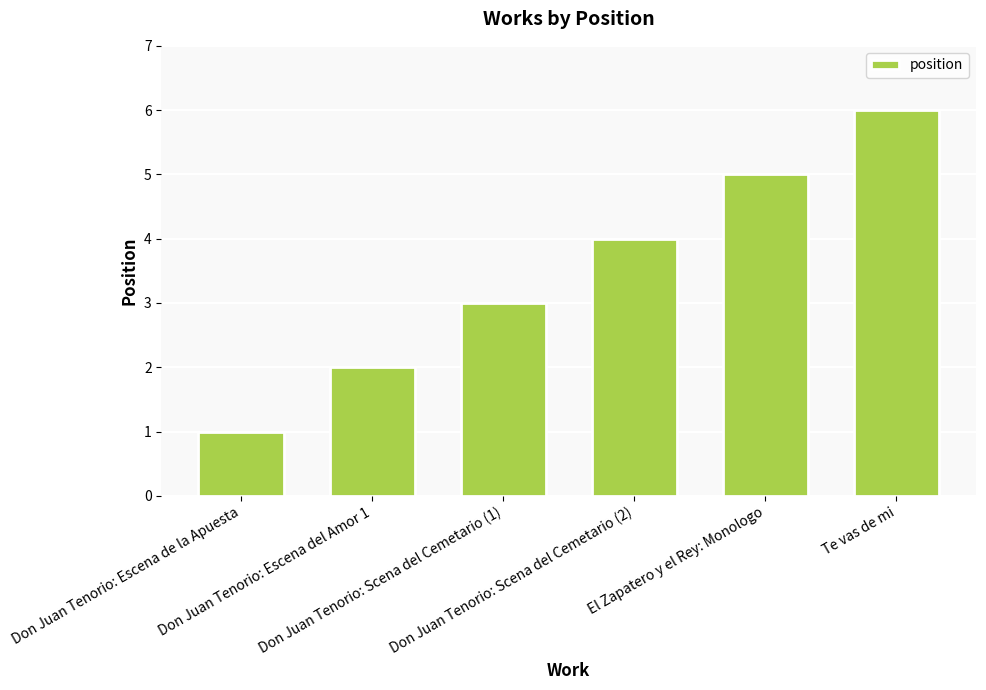

Does the chart contain stacked bars?

No